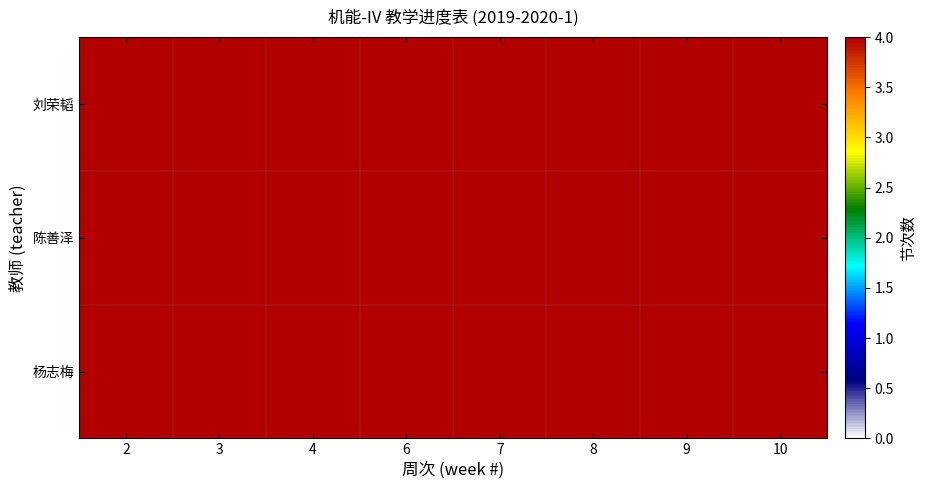

Count the 刘荣韬 values in the range 4 to 9.

5